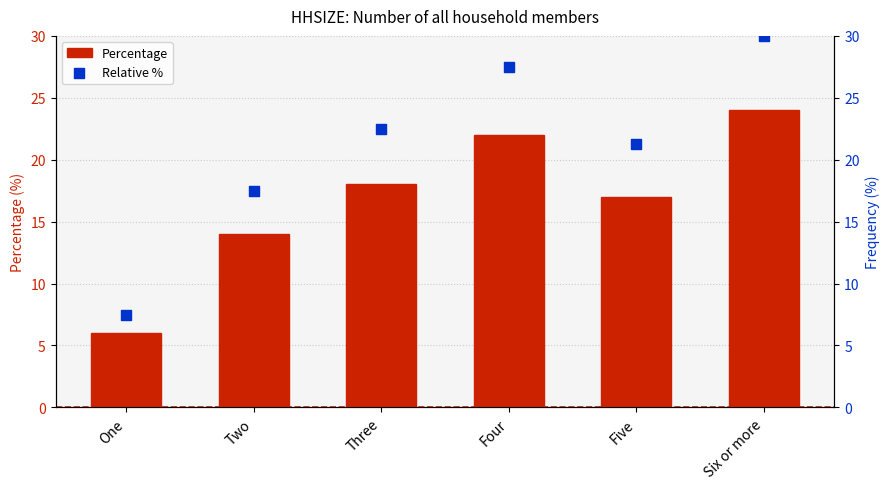

Which series has the widest spread of Y values?

Relative %